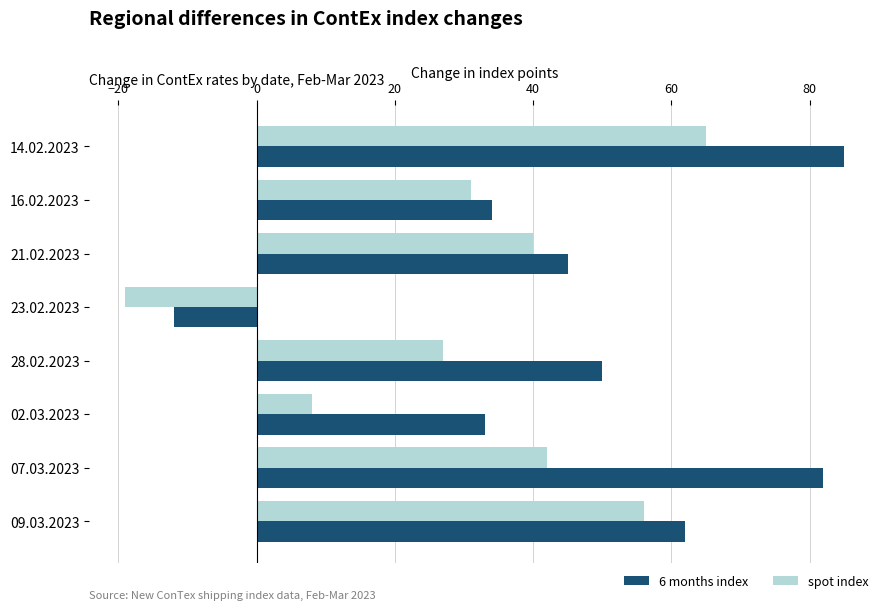

At which label is 6 months index closest to 36?

16.02.2023